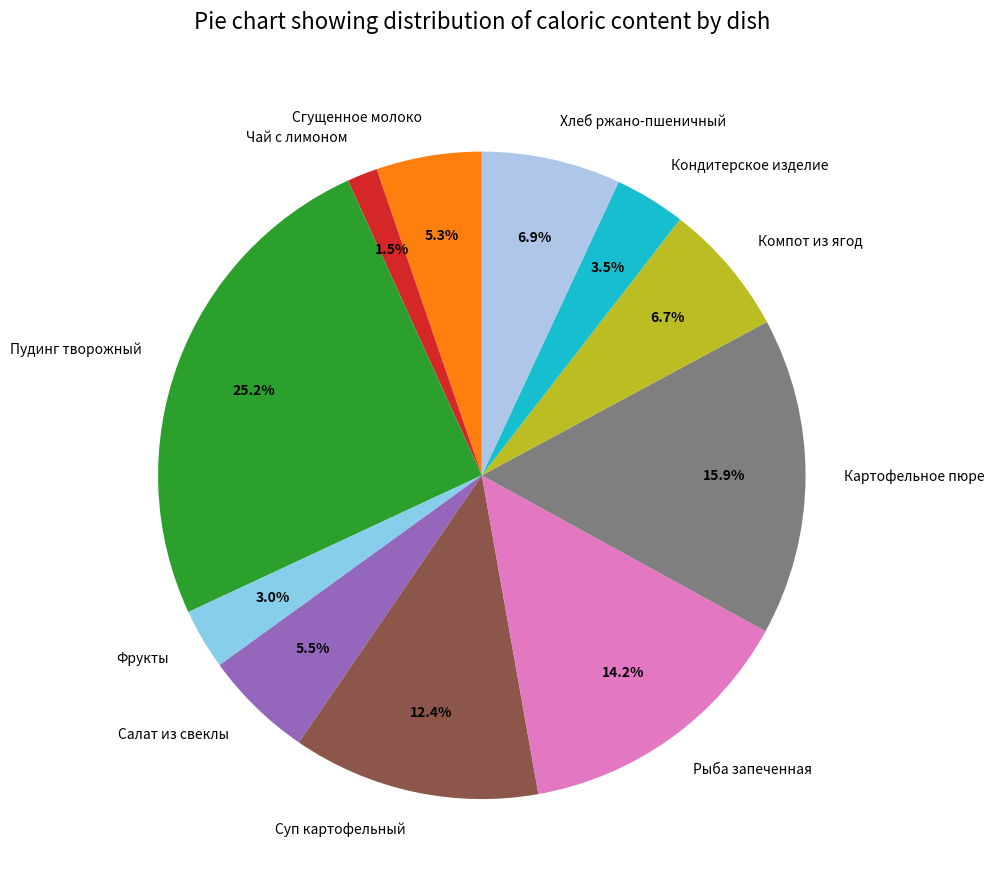

How much of the chart is everything except Чай с лимоном?

98.5%